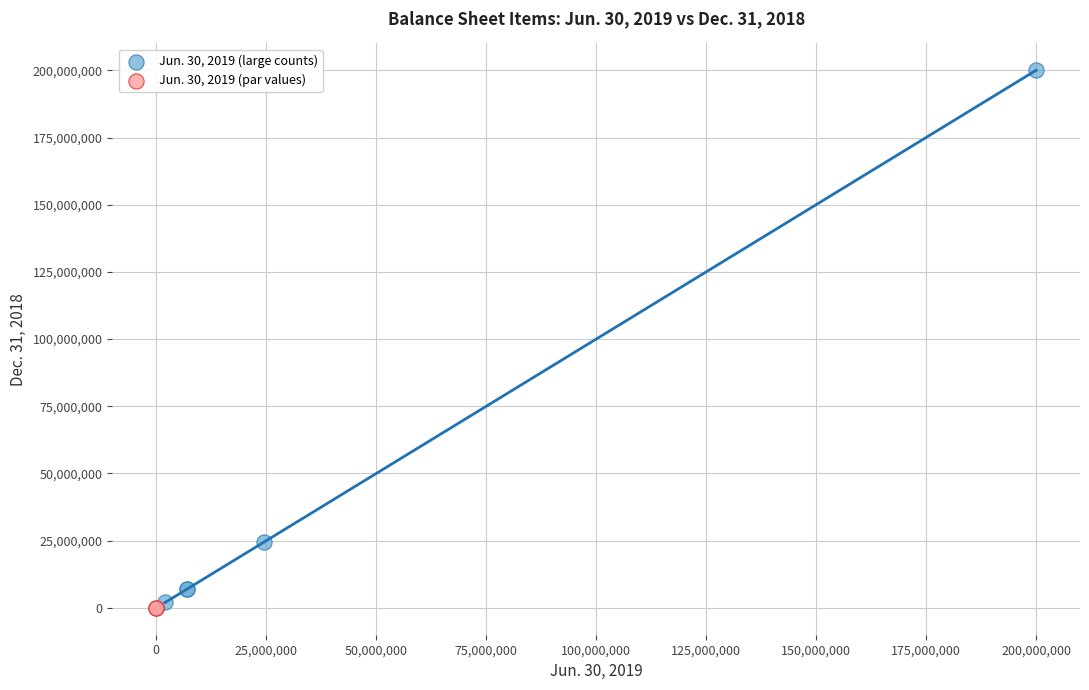

What are all the series names shown in the legend?

Jun. 30, 2019 (large counts), Jun. 30, 2019 (par values)